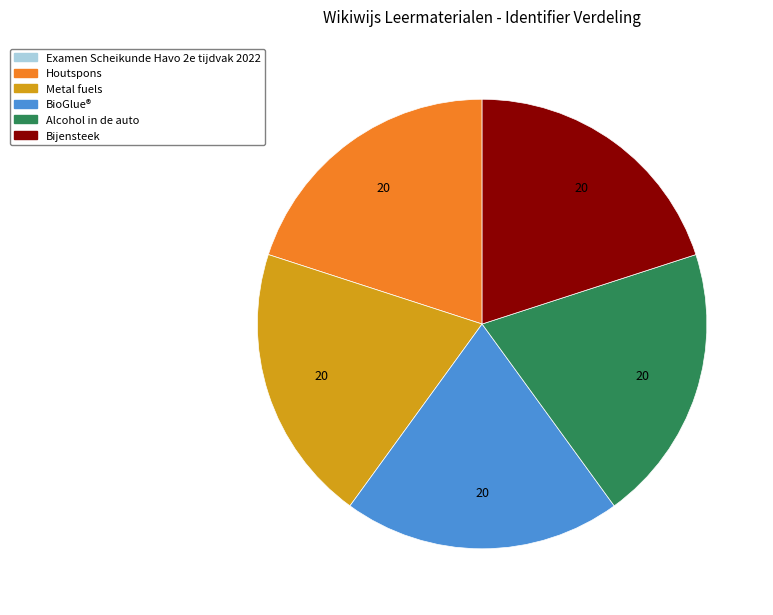

Combined, do Houtspons and BioGlue® account for over 50%?

No